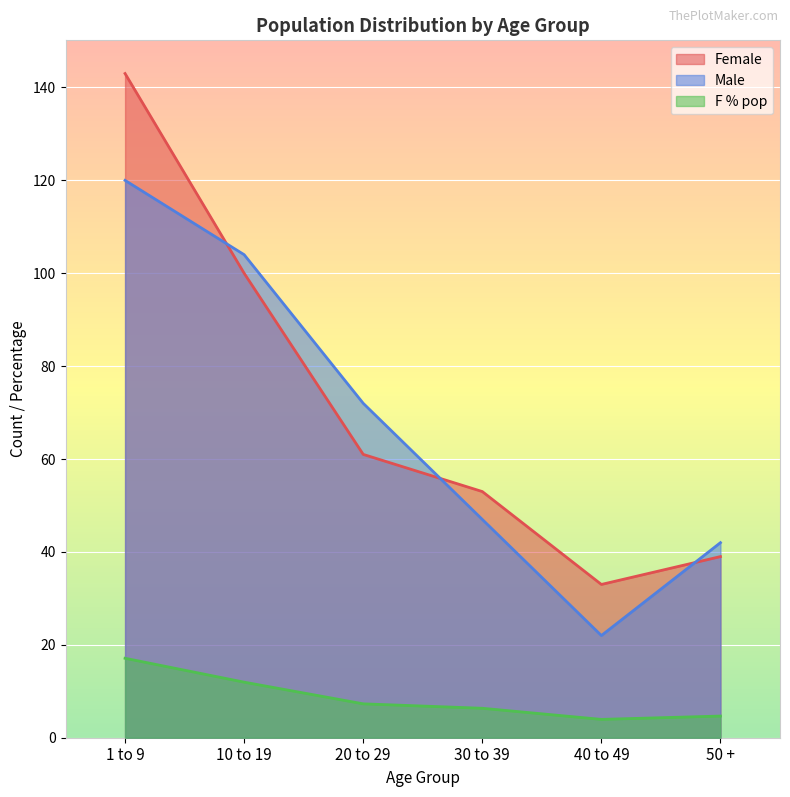

How many lines are shown in the chart?

3